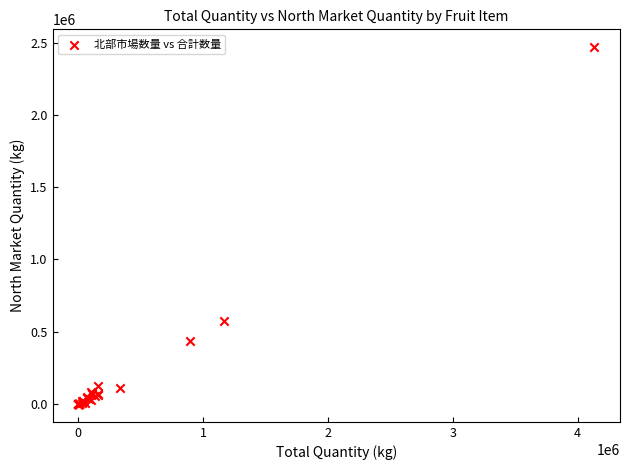

What Y value in the scatter plot is closest to 1234162?

571761